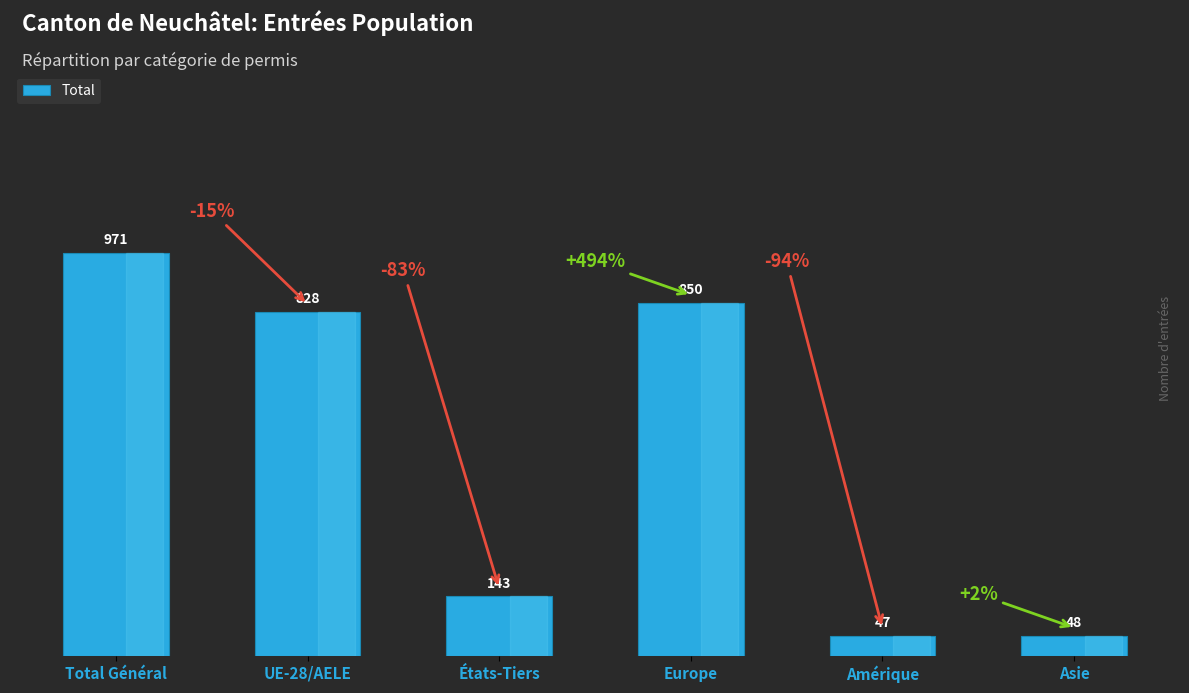

What is the sum of all values?

2887